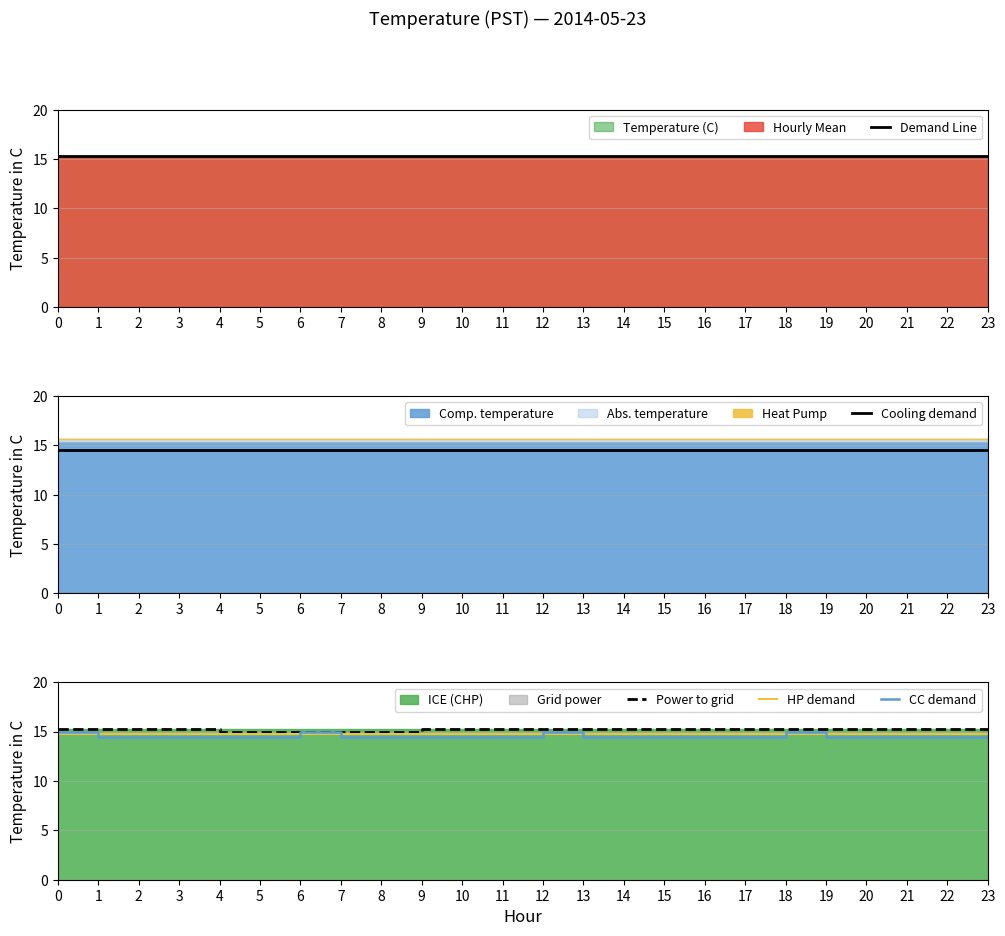

What is the highest value of the Power to grid series?

15.3